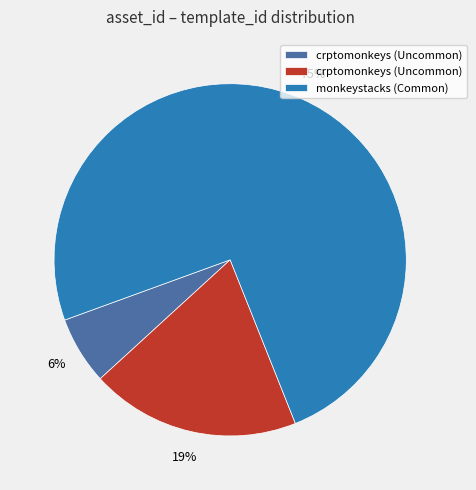

Is there a majority slice in this chart?

Yes